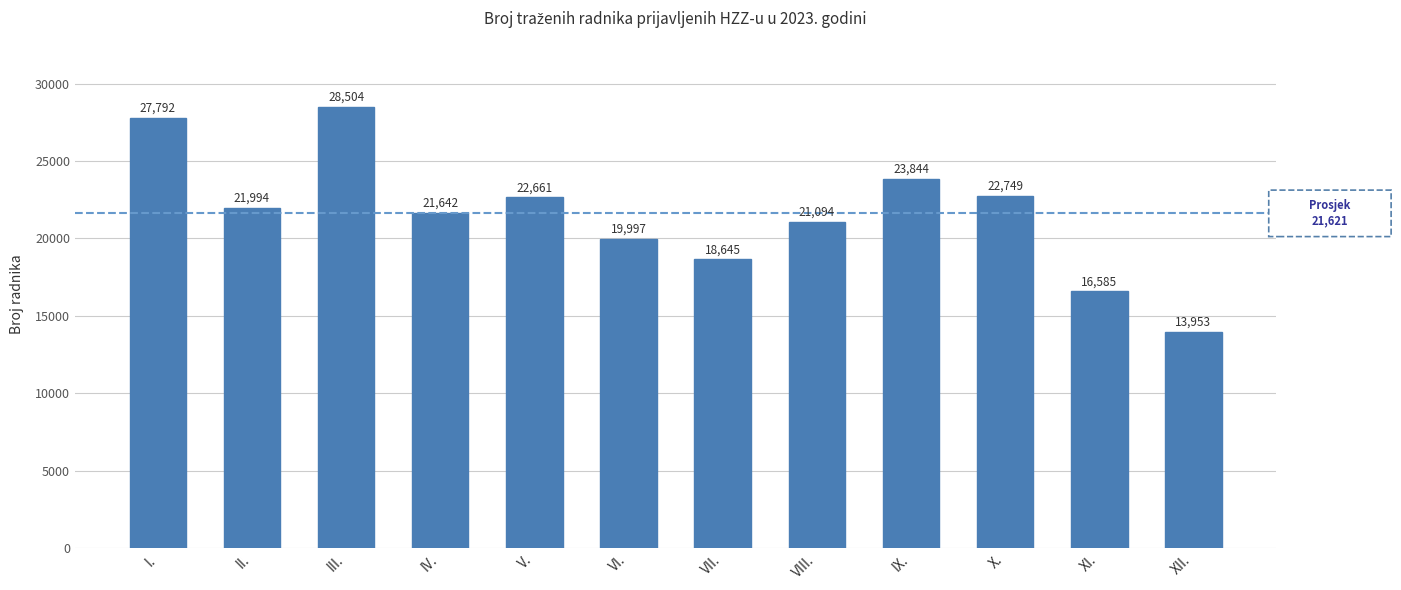

What is the change in value from IV. to VI.?

-1645